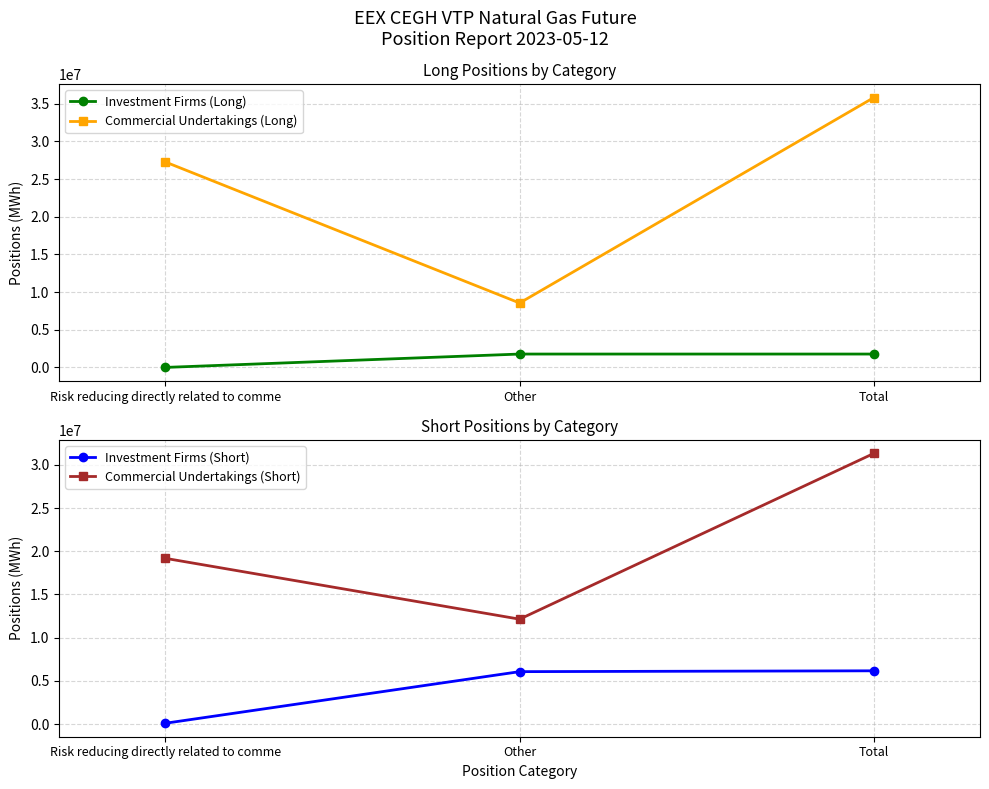

How many data points does each series have?

3